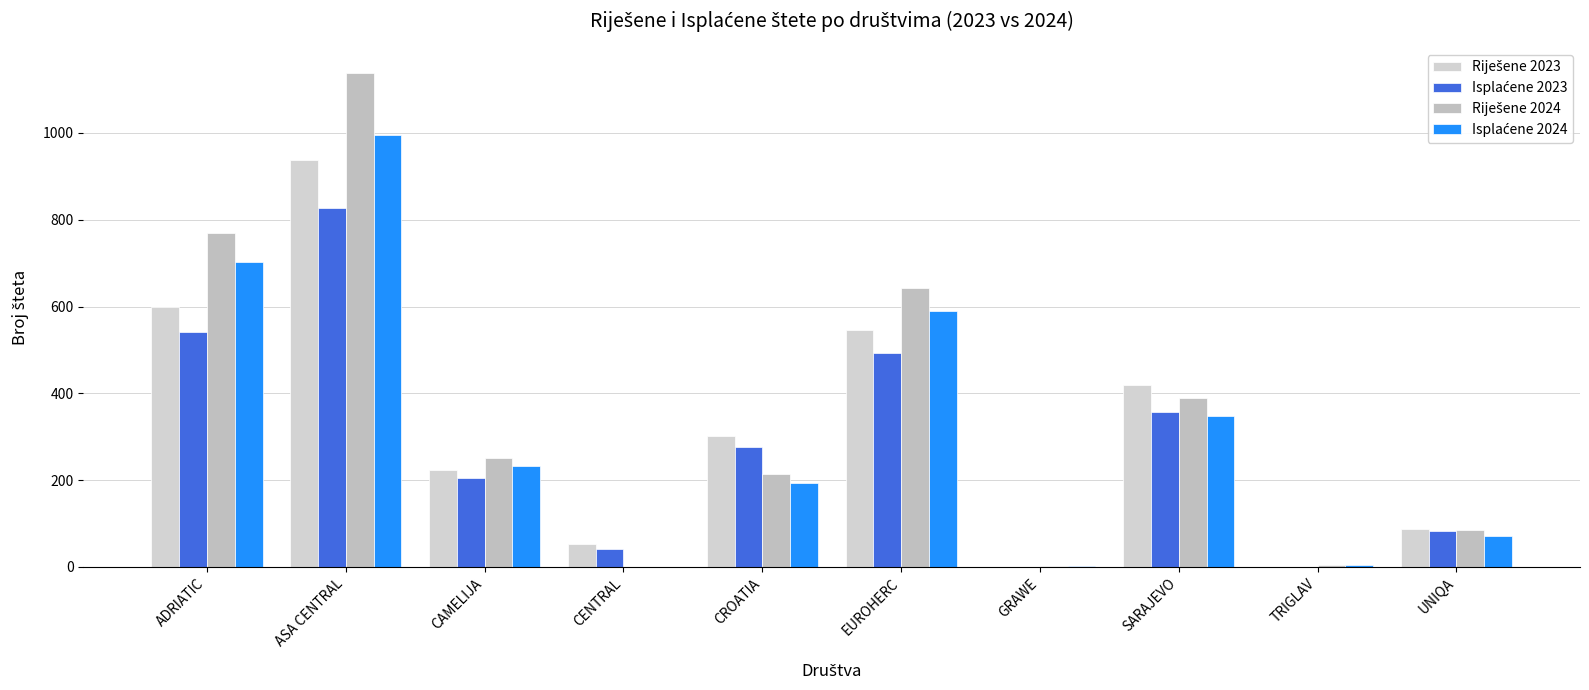

How many series are shown in this chart?

4